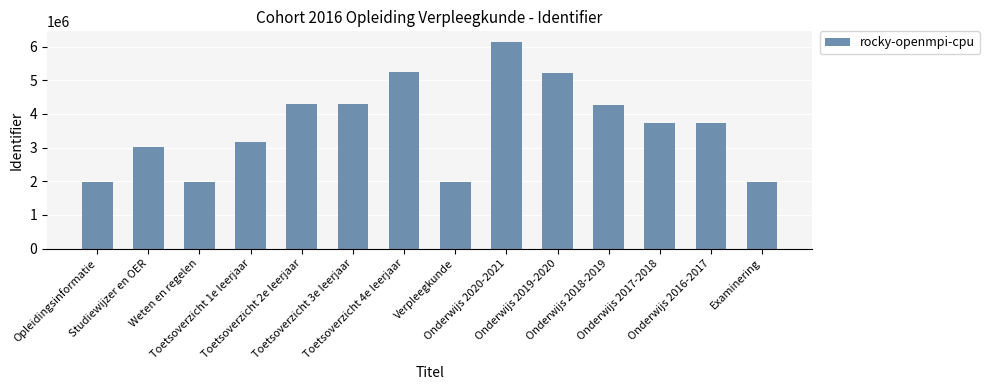

How many values are below 3738101?

7